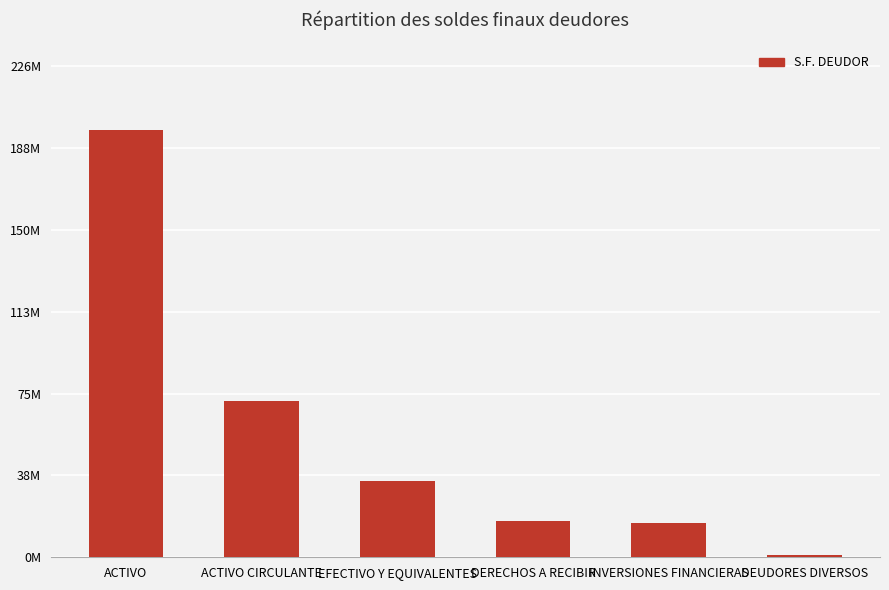

Between DERECHOS A RECIBIR and ACTIVO, which is larger?

ACTIVO